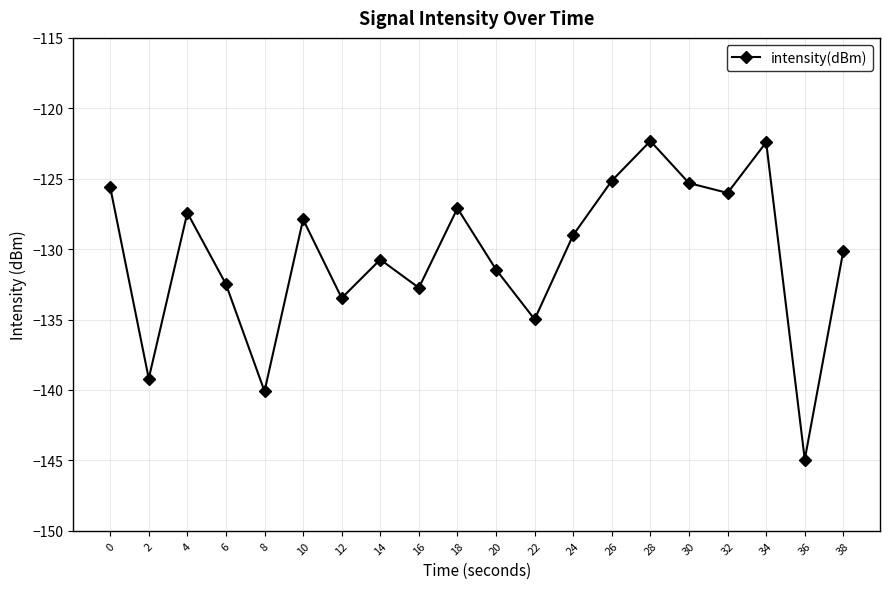

Which label corresponds to the smallest value in the chart?

36